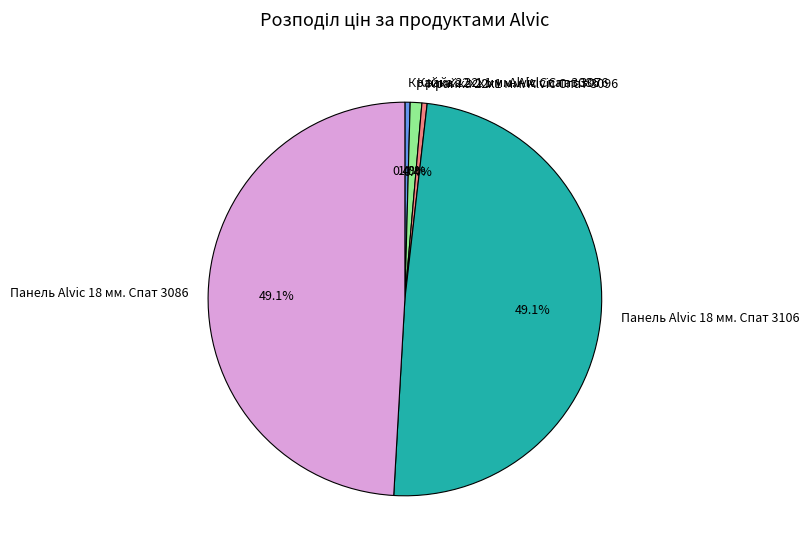

To the nearest percent, what is the difference between the largest and smallest slice percentages?

49%